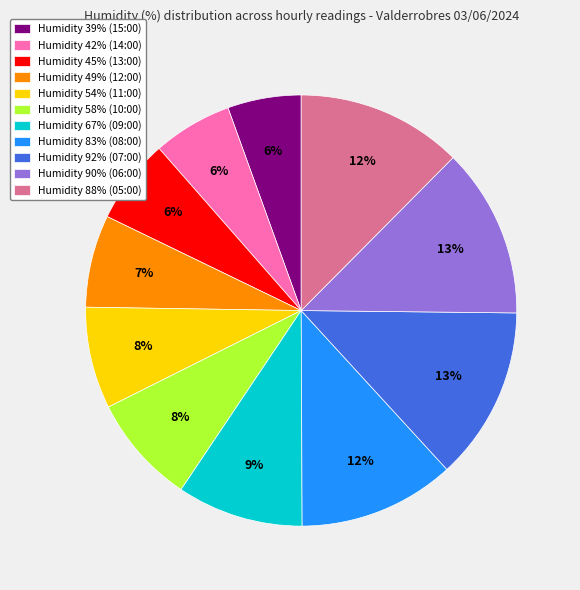

To the nearest percent, what is the difference between the largest and smallest slice percentages?

7%